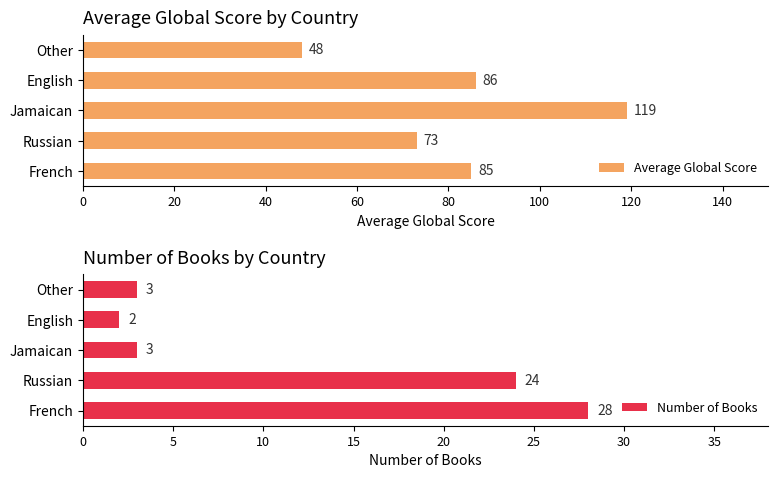

What is the difference between the Average Global Score values at Russian and French?

12